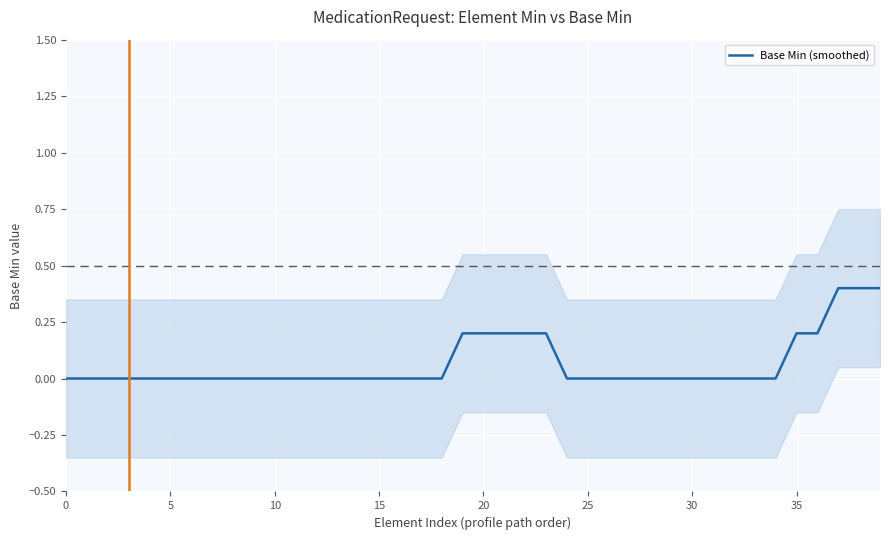

Is this an area chart (filled region under the line)?

No